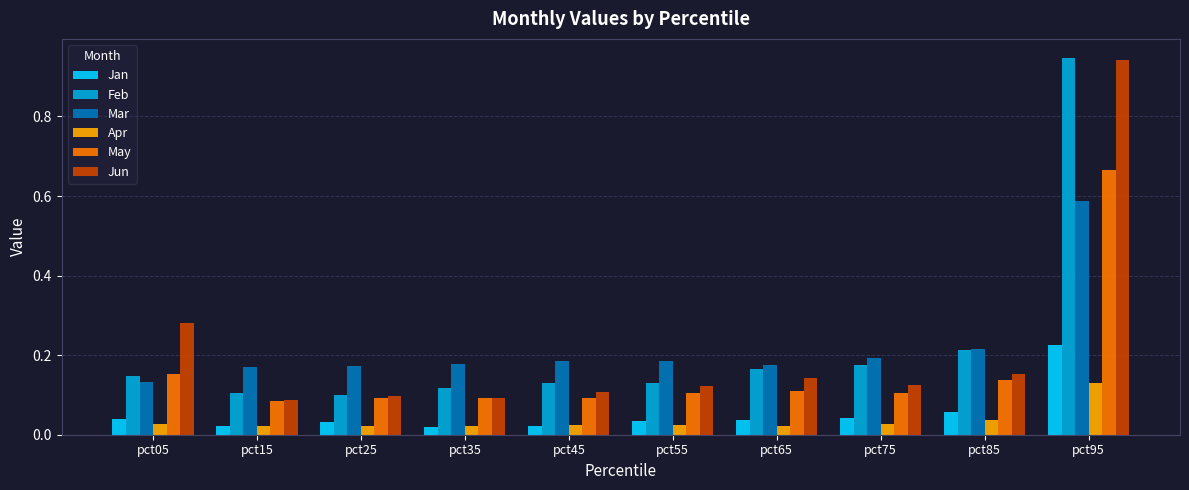

The value of May at pct25 is 0.1. True or false?

True